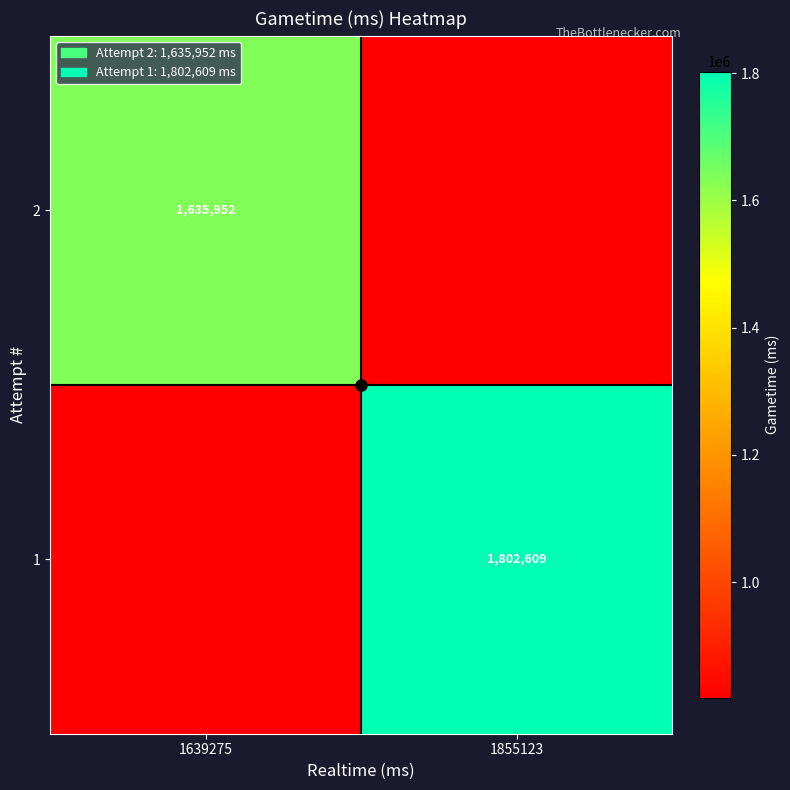

What is the total value across all series at 1639275?

2453928